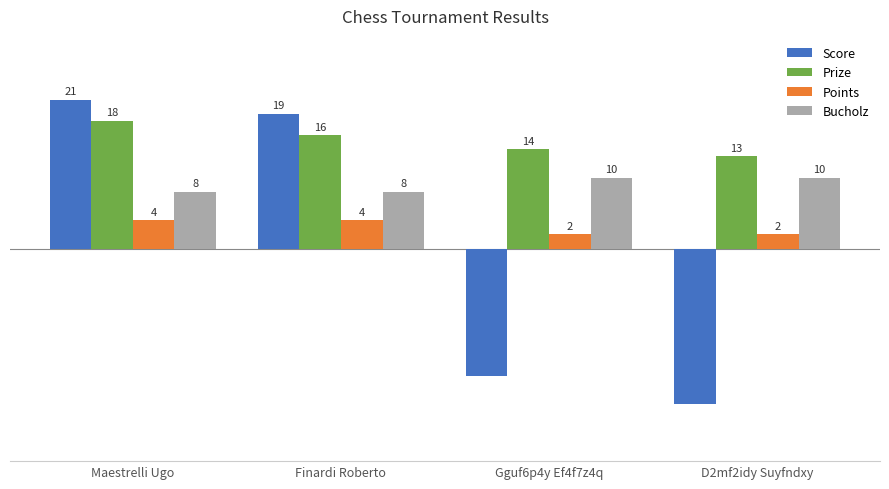

At which label does Score reach its peak?

Maestrelli Ugo